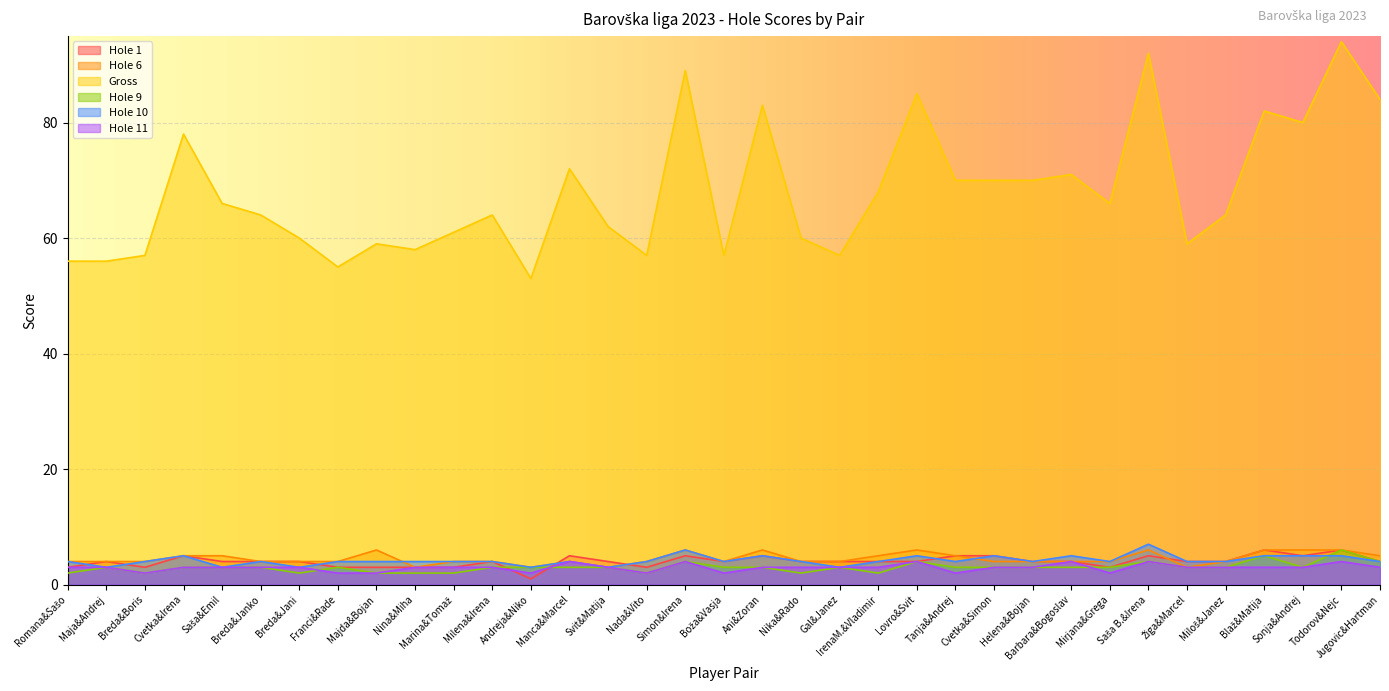

How many lines are shown in the chart?

6